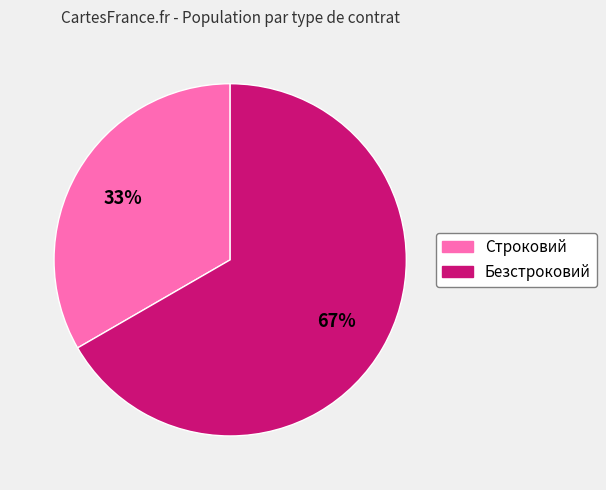

What is the smallest slice in the pie chart?

Строковий